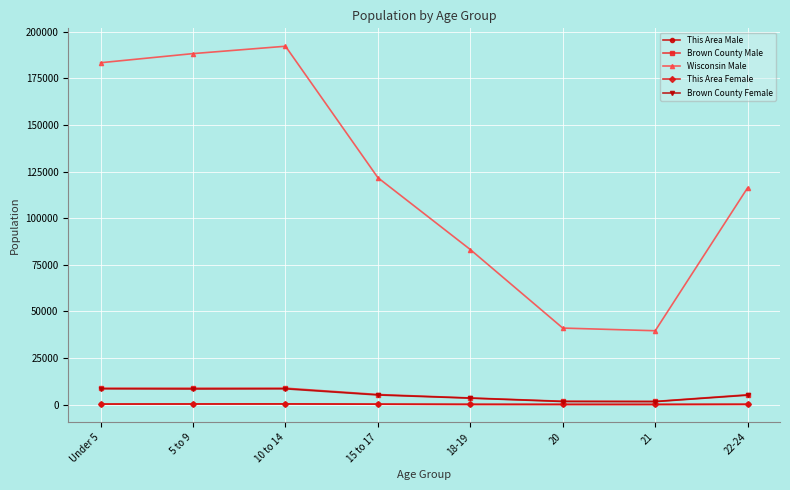

True or false: This Area Female and Wisconsin Male intersect in this chart.

False